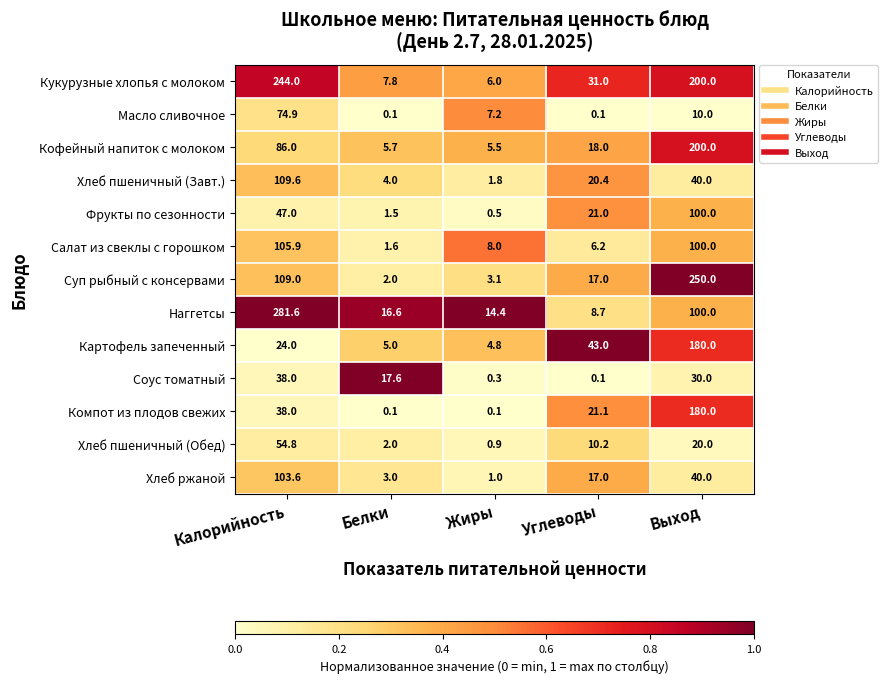

The value of Хлеб ржаной at Выход is 12.2. True or false?

False